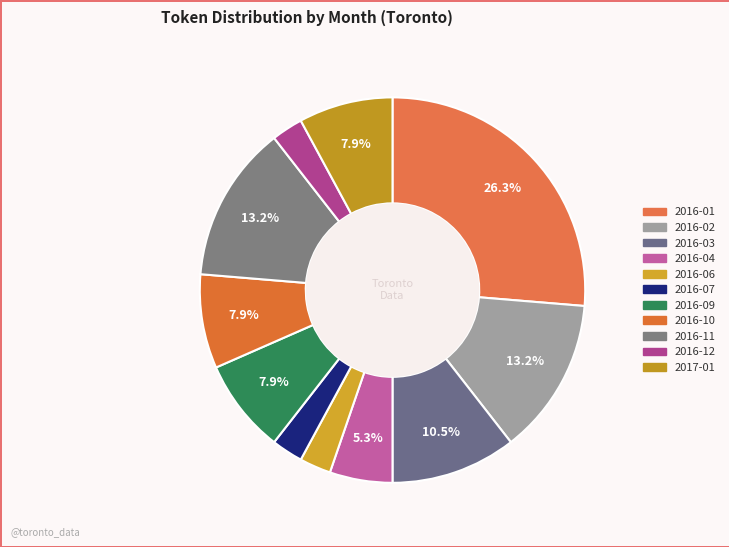

What percentage is the 2016-12 slice, to the nearest percent?

3%